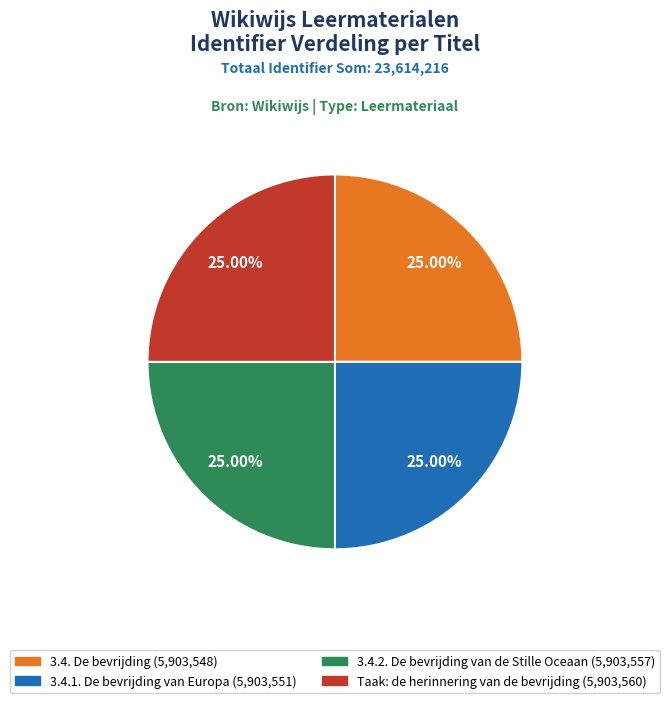

What percentage is the 3.4.2. De bevrijding van de Stille Oceaan slice, to the nearest percent?

25%